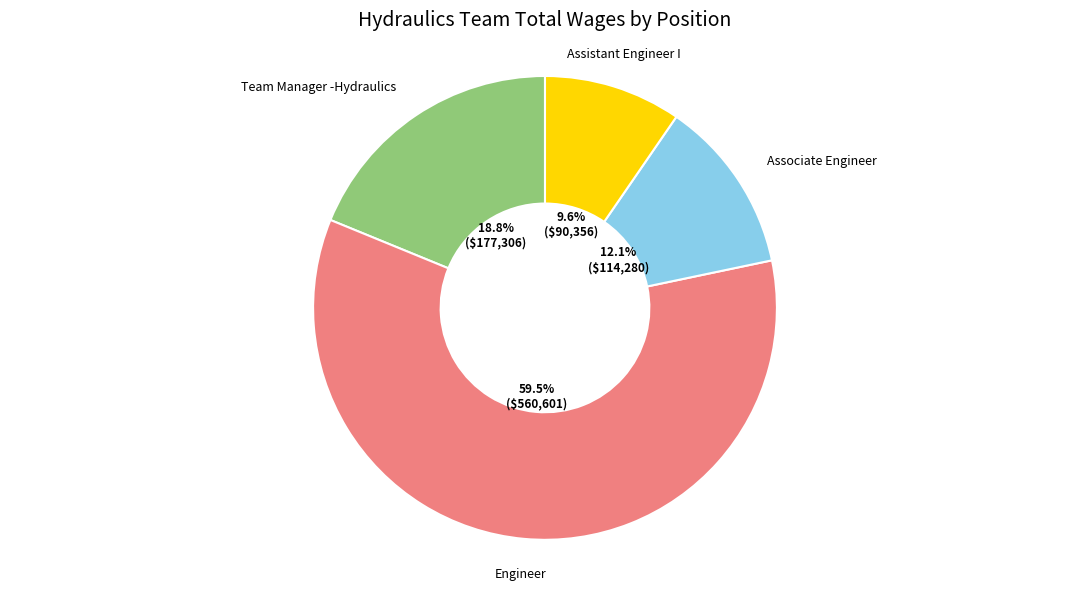

To the nearest percent, what is the difference between the largest and smallest slice percentages?

50%